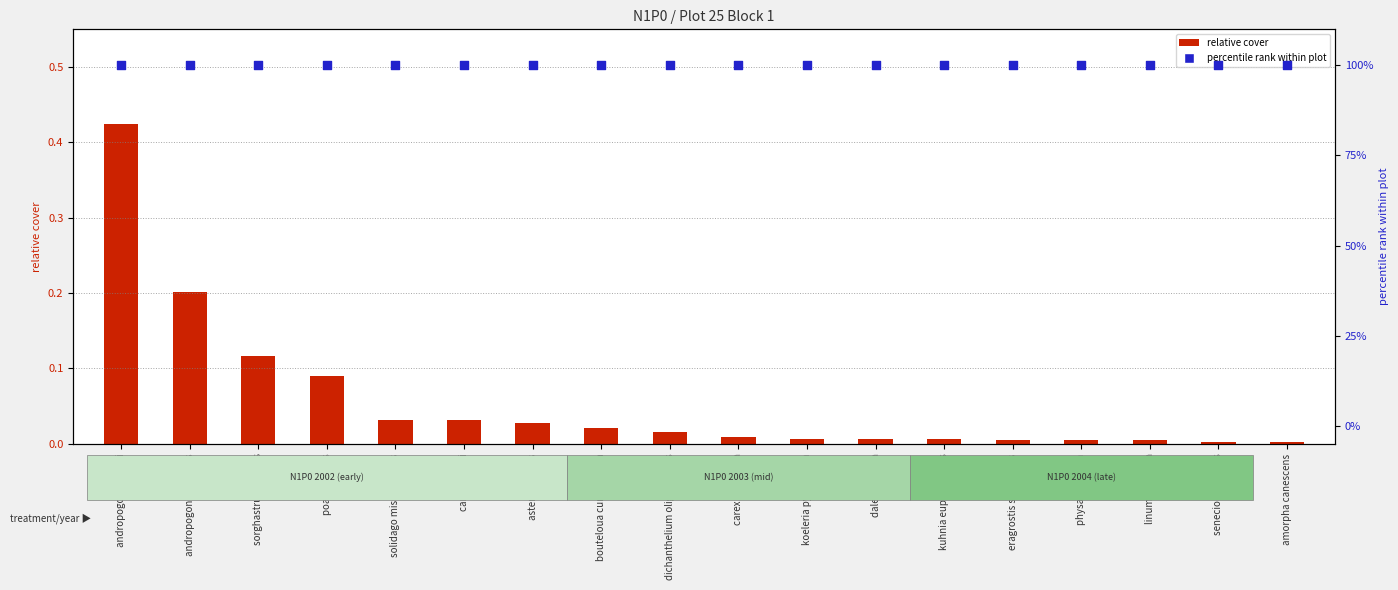

What are all the series names shown in the legend?

relative cover, percentile rank within plot